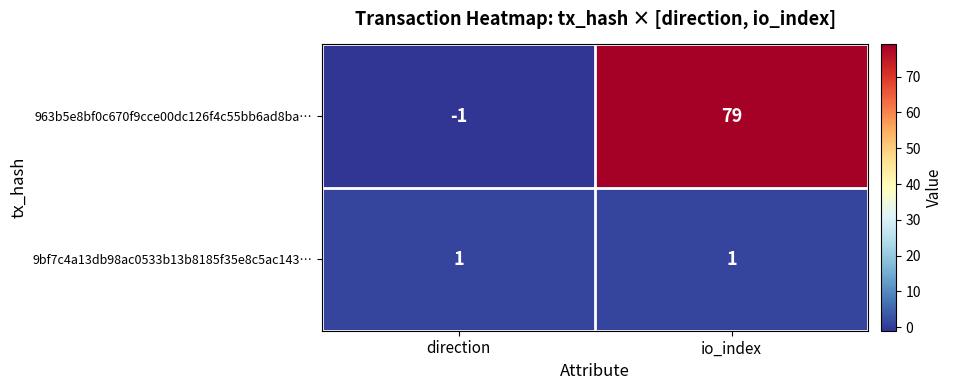

How many data points does each series have?

2